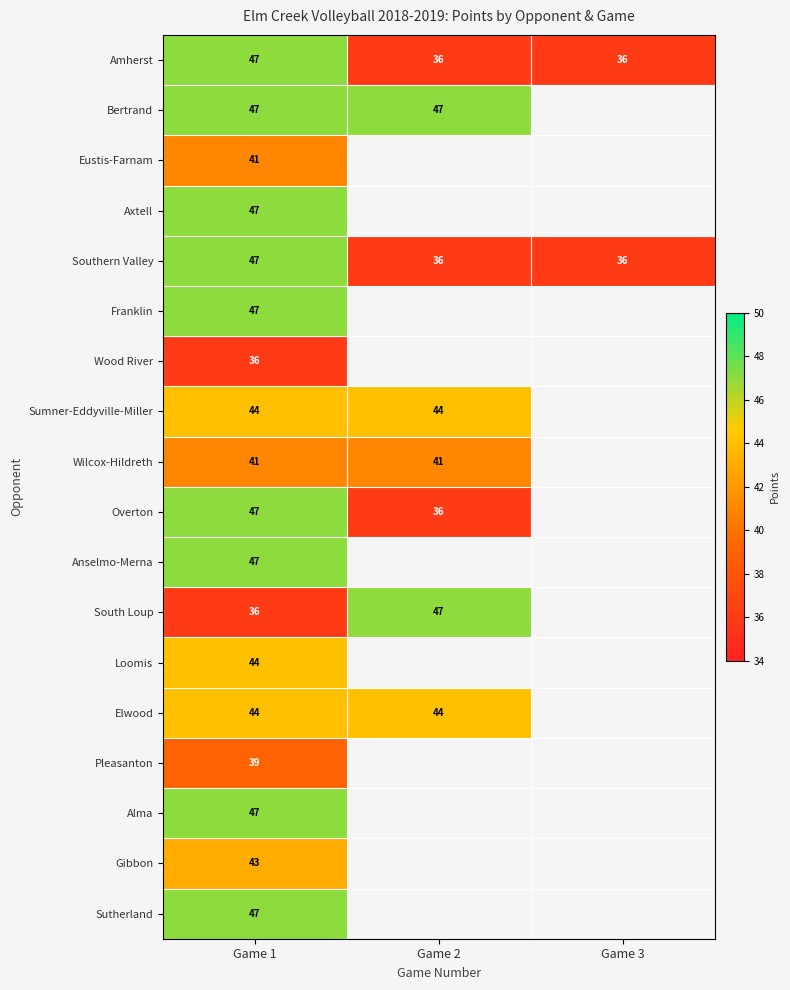

True or false: Bertrand has a value of 62 at Game 1.

False